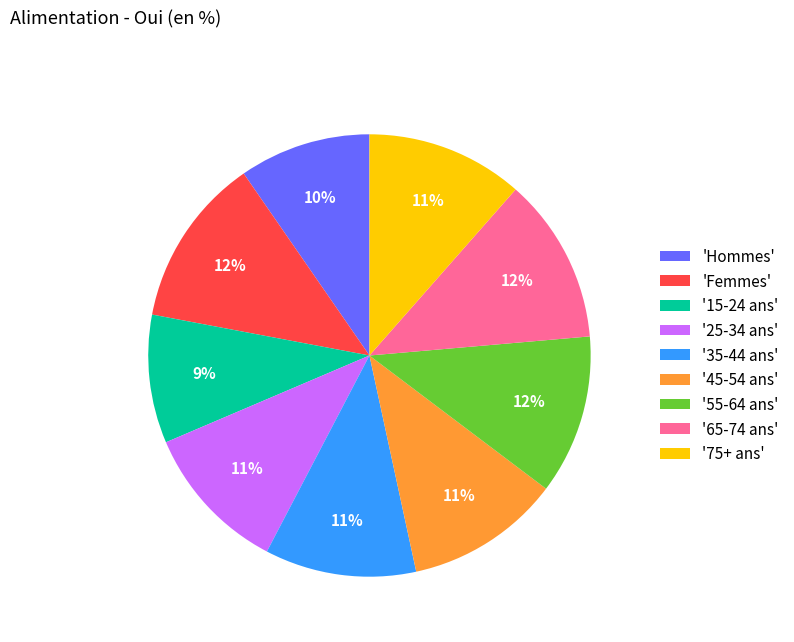

Combined, do '15-24 ans' and '25-34 ans' account for over 50%?

No